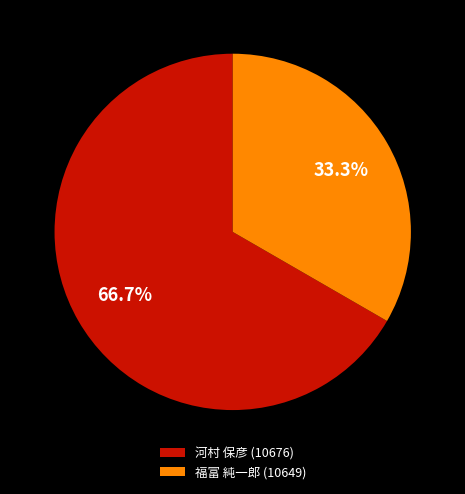

To the nearest percent, what percentage of the pie is 河村 保彦 (10676)?

67%